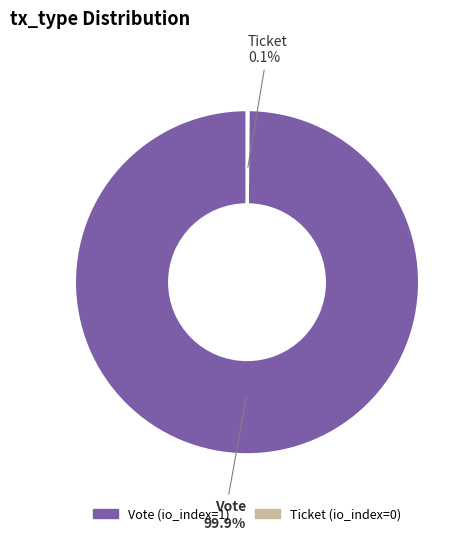

Which slice represents more than half of the pie?

Vote